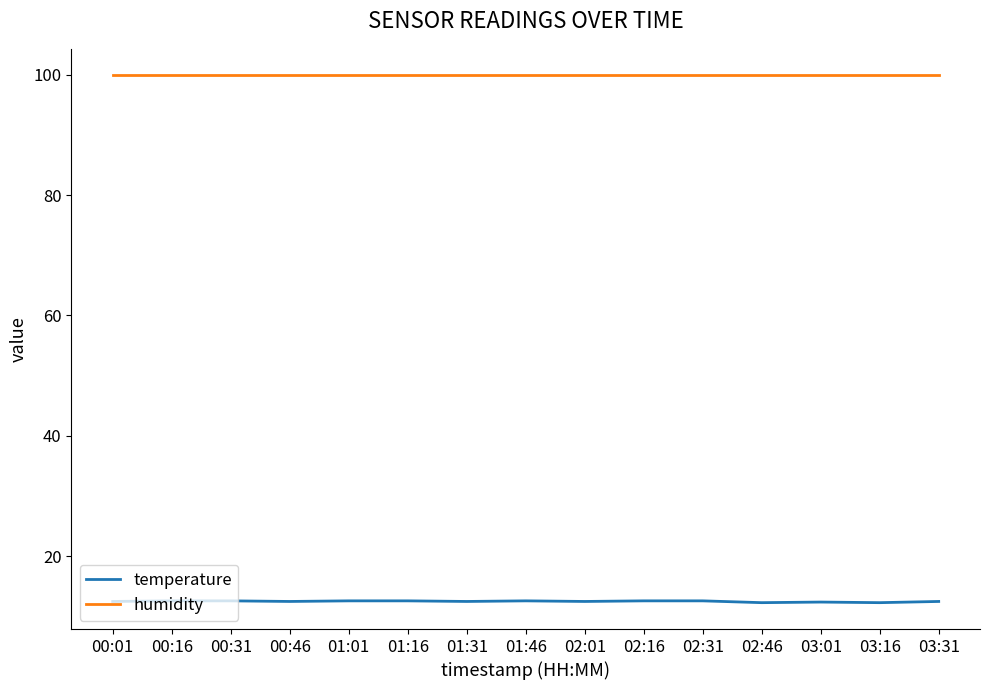

What is the spread (max minus min) of values at 02:46?

87.6